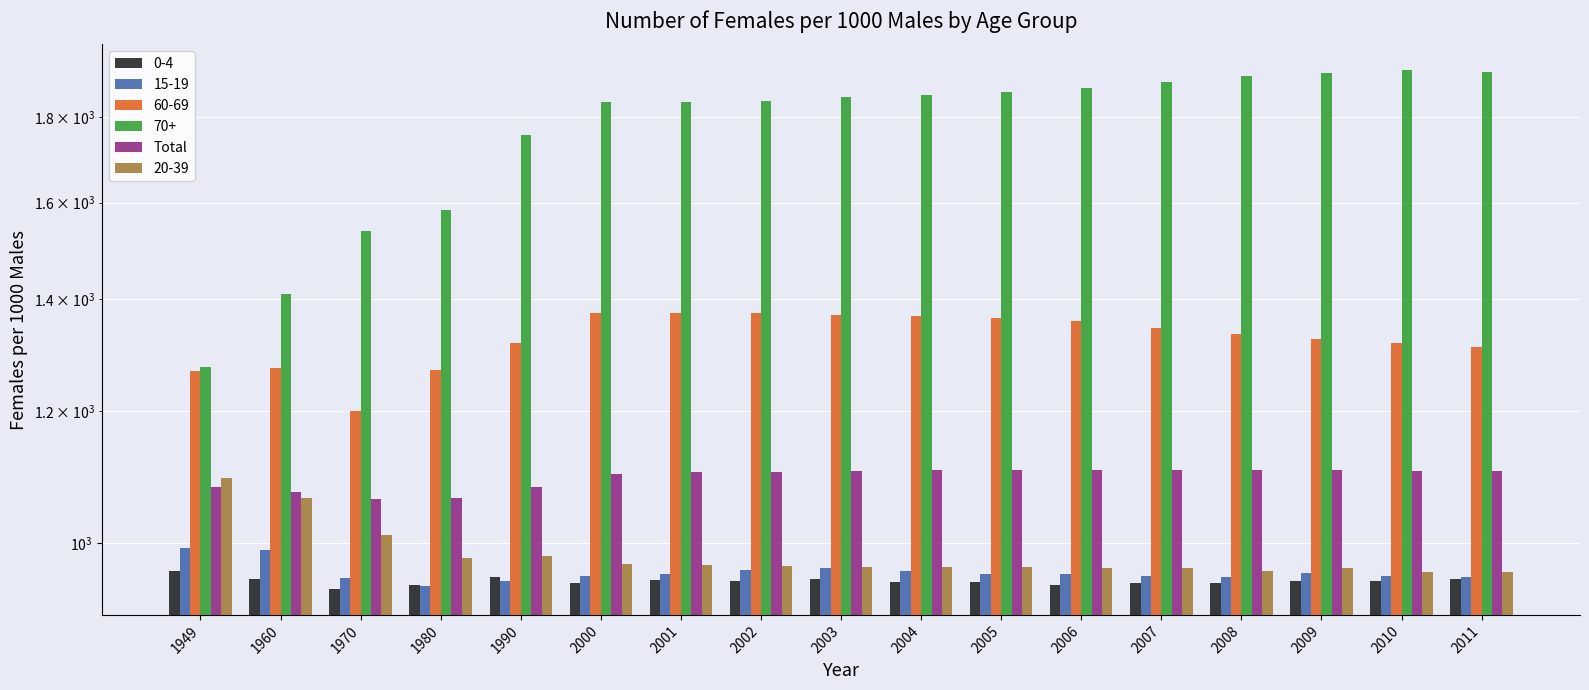

What is the difference between the second highest and second lowest values?

42.3